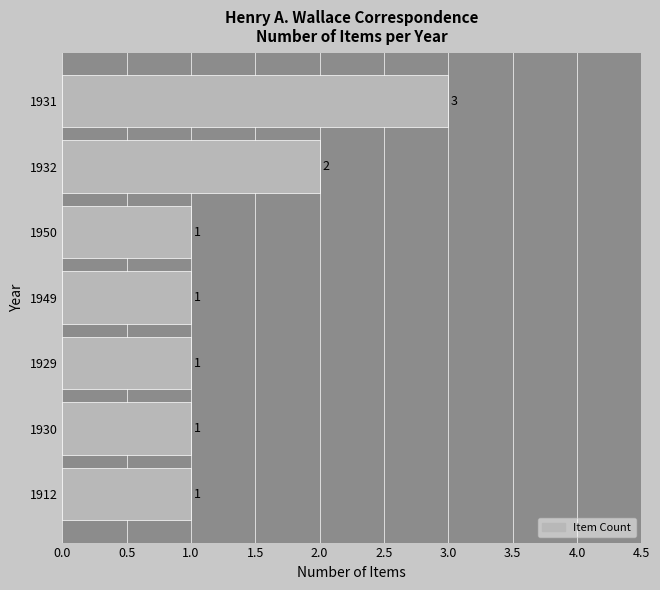

Reading top to bottom, what are all the values shown in this chart?

3	2	1	1	1	1	1